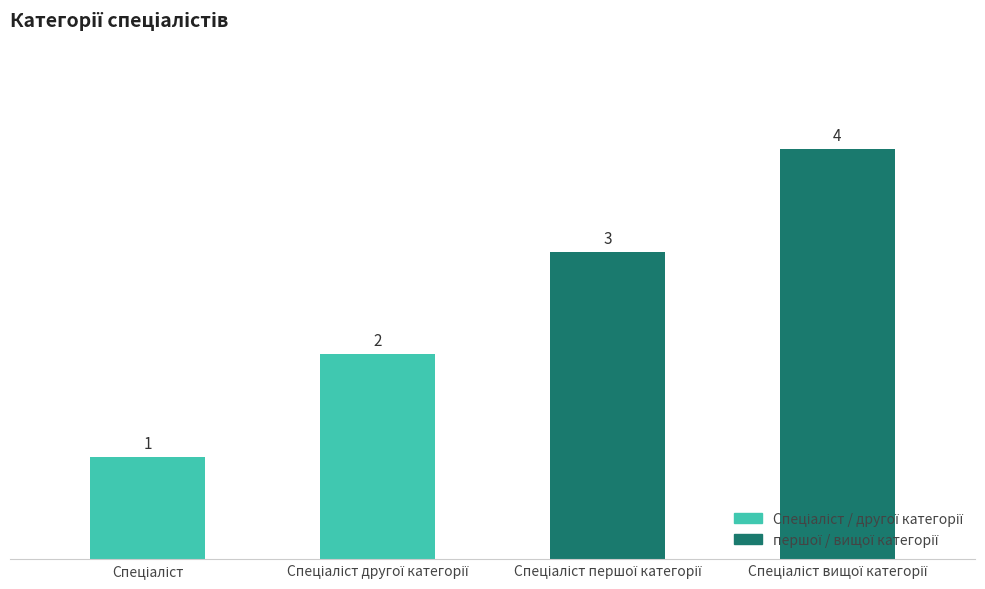

Are the bars grouped side by side (vs. stacked)?

No